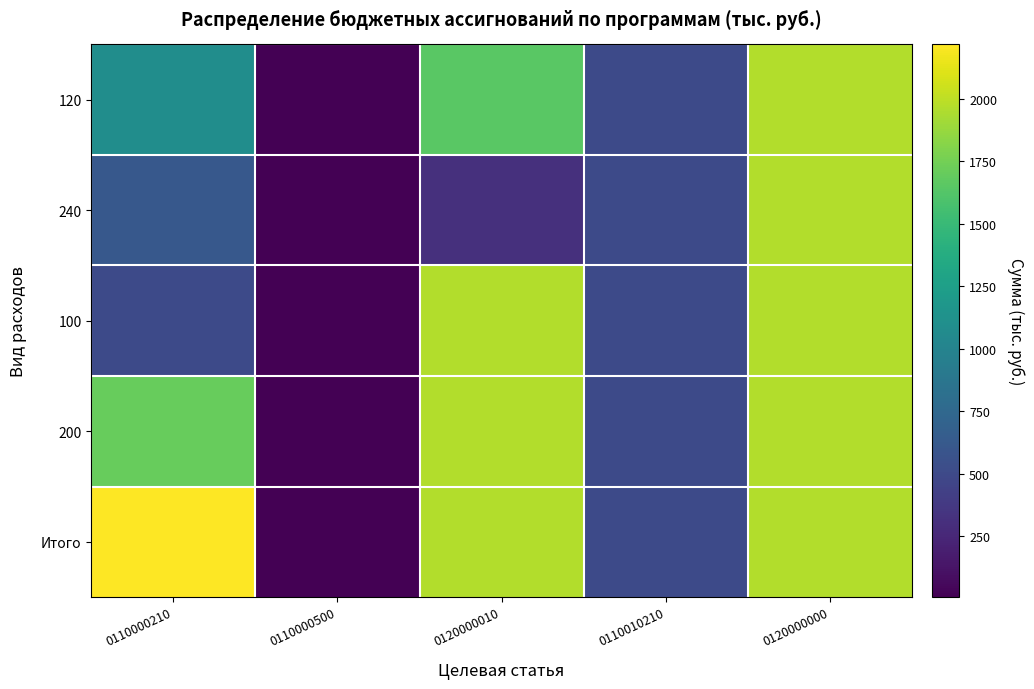

At how many categories does at least one series exceed 426?

4